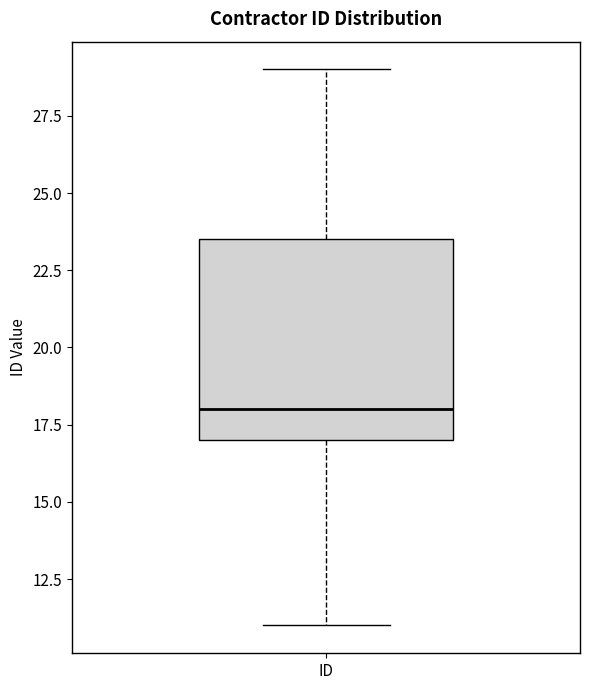

Read this box plot against the y-axis: the position of the median line, the range covered by the box, and the ends of both whiskers. The values are not printed on the chart, so give them approximately, as read against the axis.

median 18.0, box 17.0 to 23.5, whiskers 11.0 to 29.0